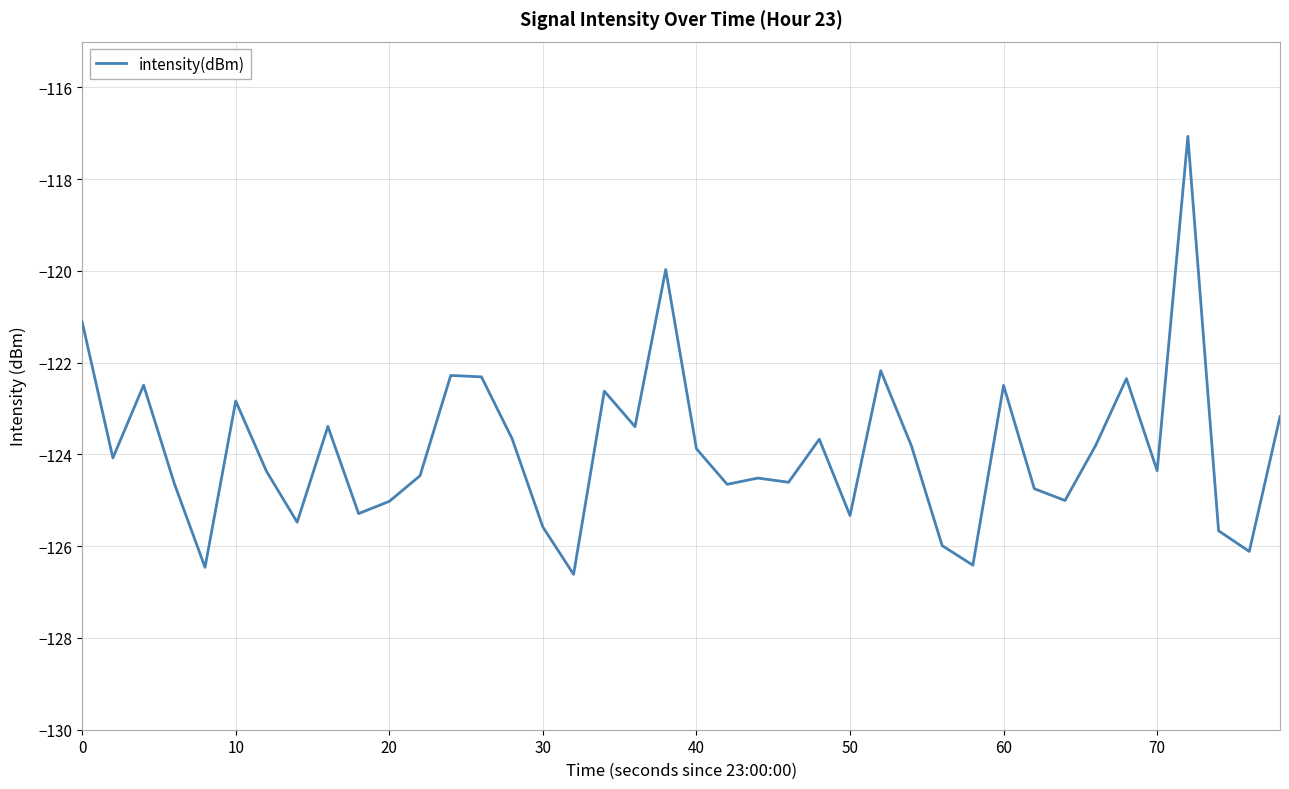

What is the greatest value displayed?

-117.1